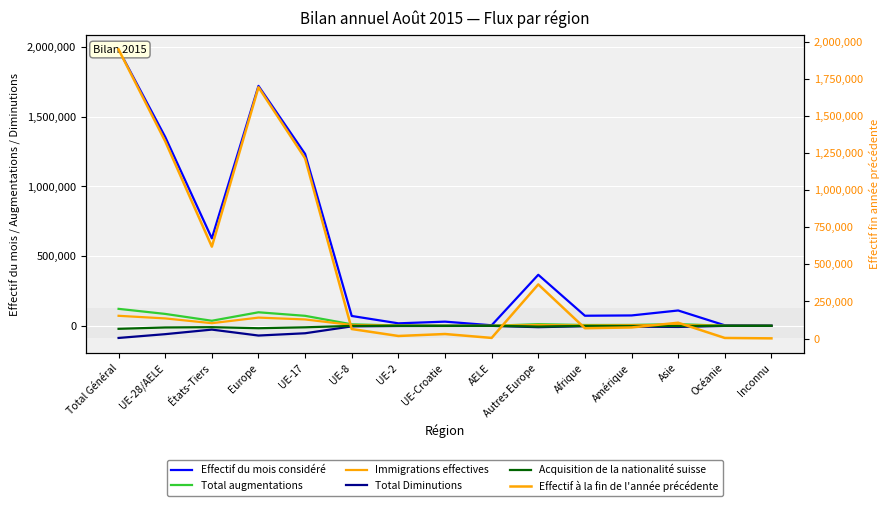

Is this an area chart (filled region under the line)?

No